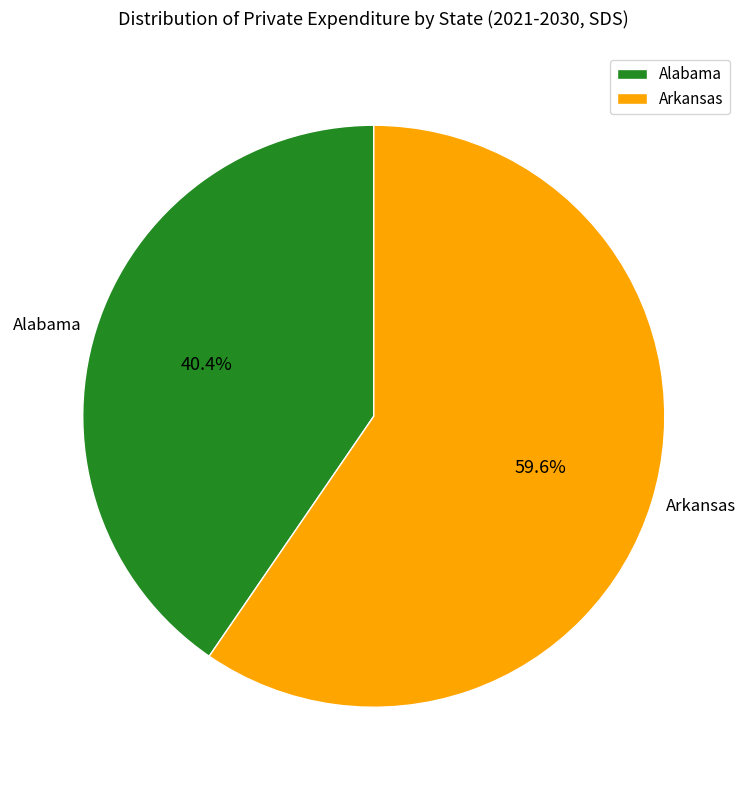

Does any single category account for the majority?

Yes